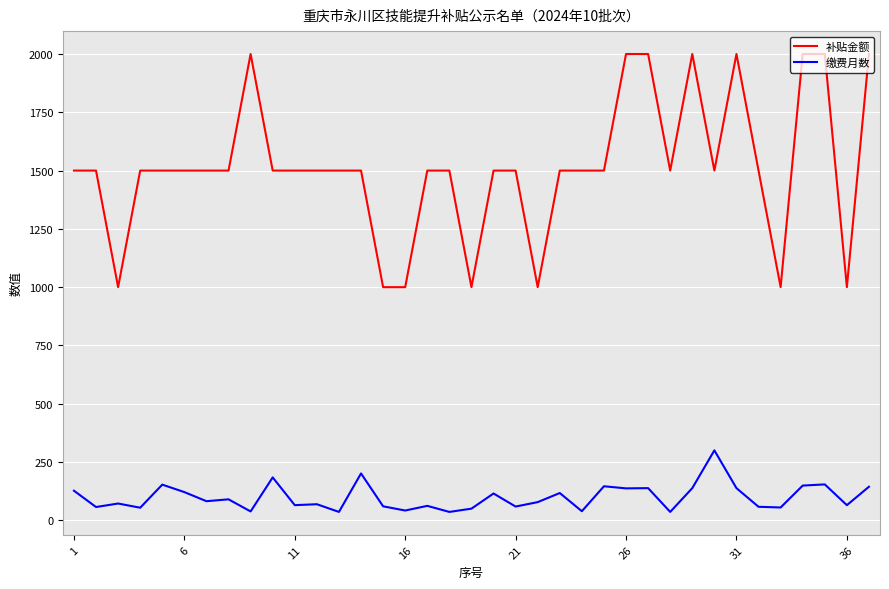

What is the difference between the maximum and minimum values in the 补贴金额 series?

1000